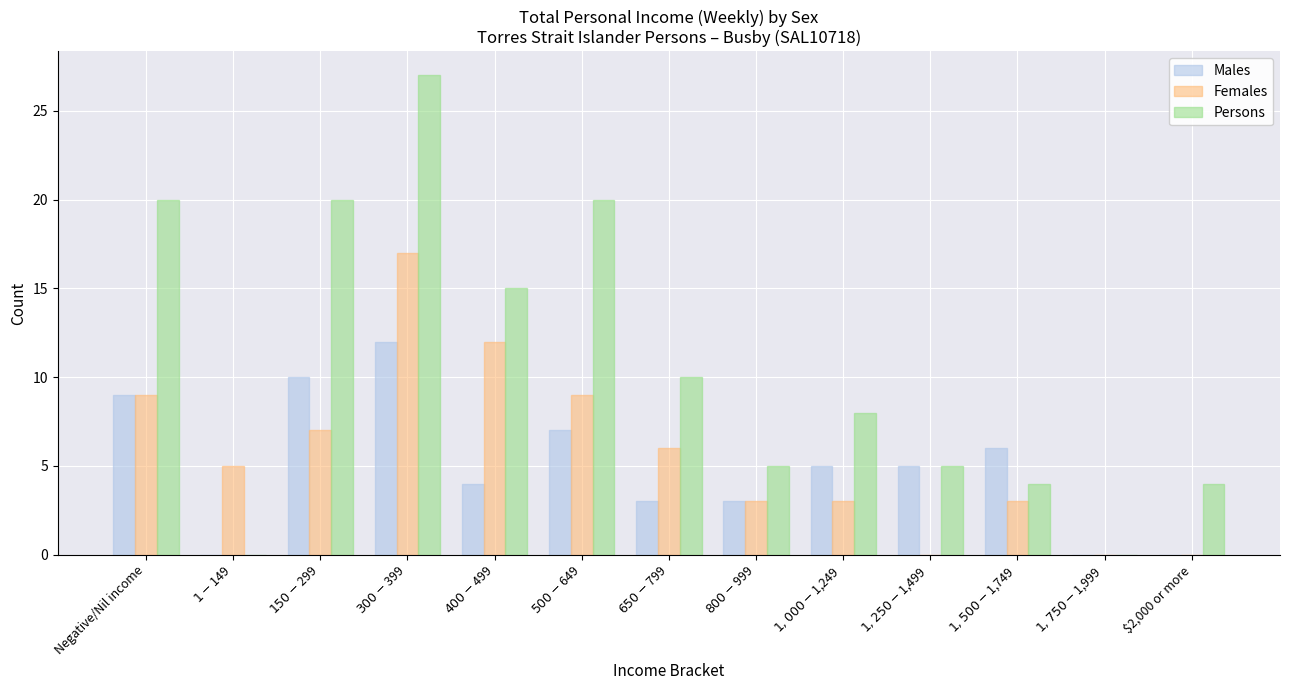

Which series has the largest total across all categories?

Persons